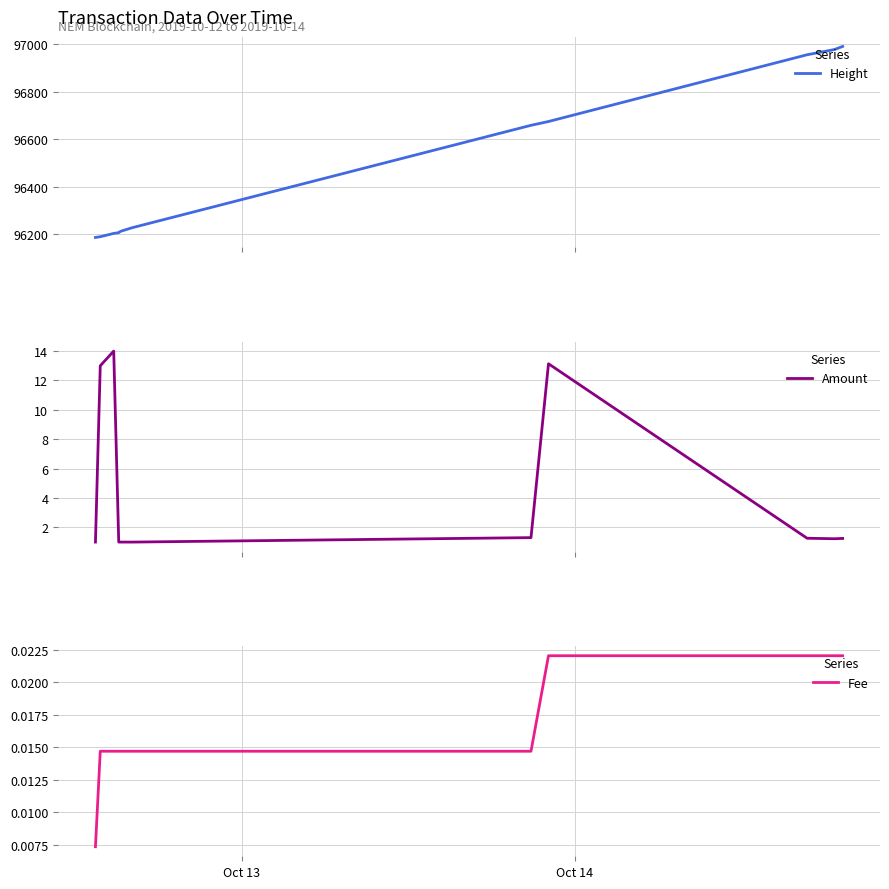

What are all the series names shown in the legend?

Height, Amount, Fee